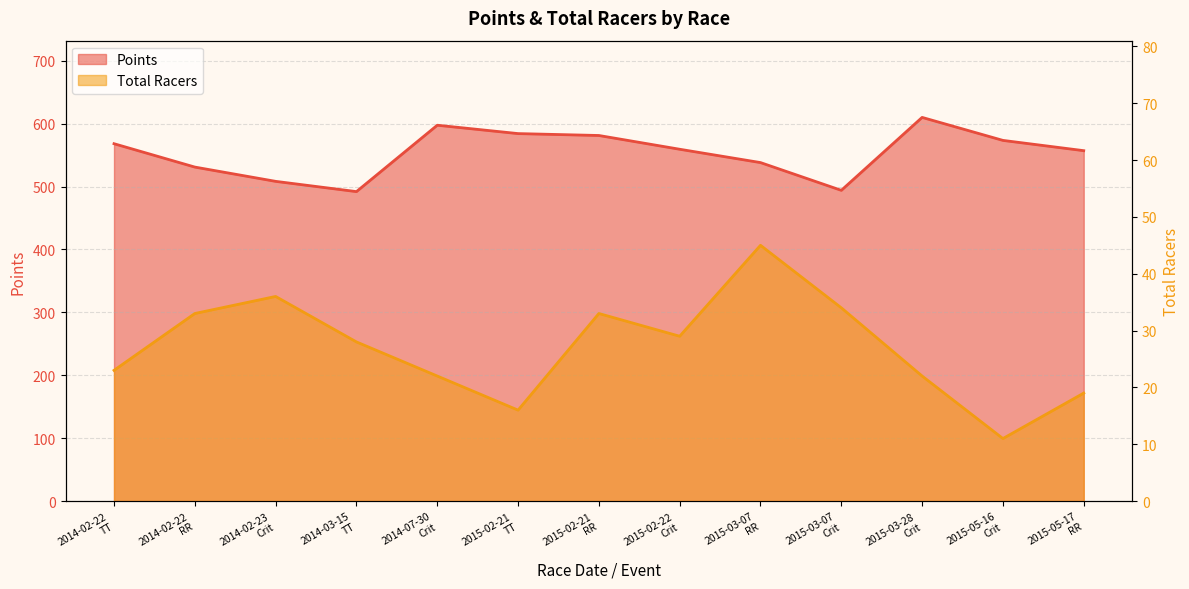

What is the sum of all Points values?

7194.8